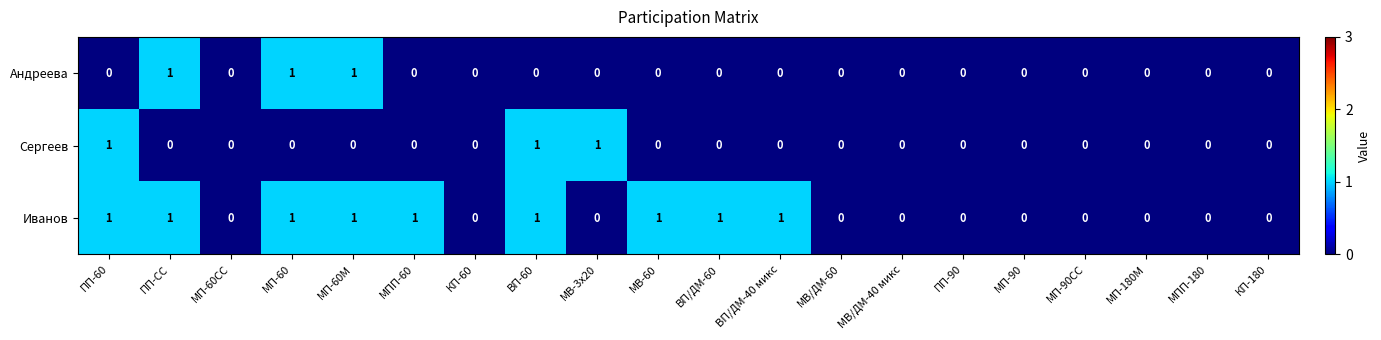

How many Андреева values are between 0 and 1?

20